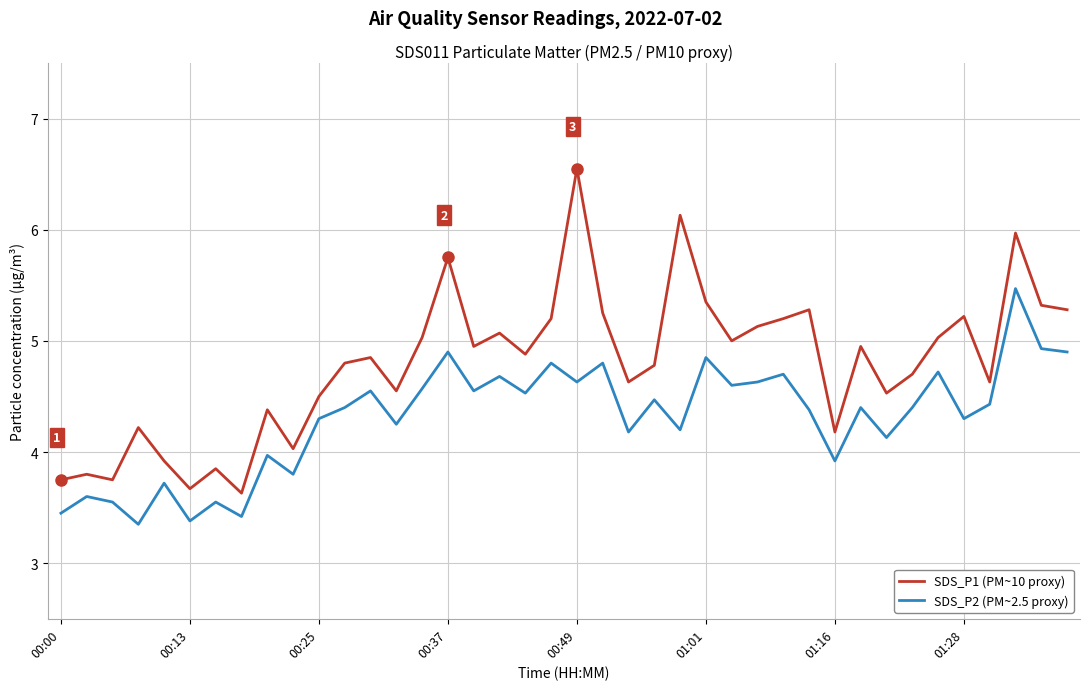

True or false: SDS_P1 (PM~10 proxy) and SDS_P2 (PM~2.5 proxy) cross at least once.

False